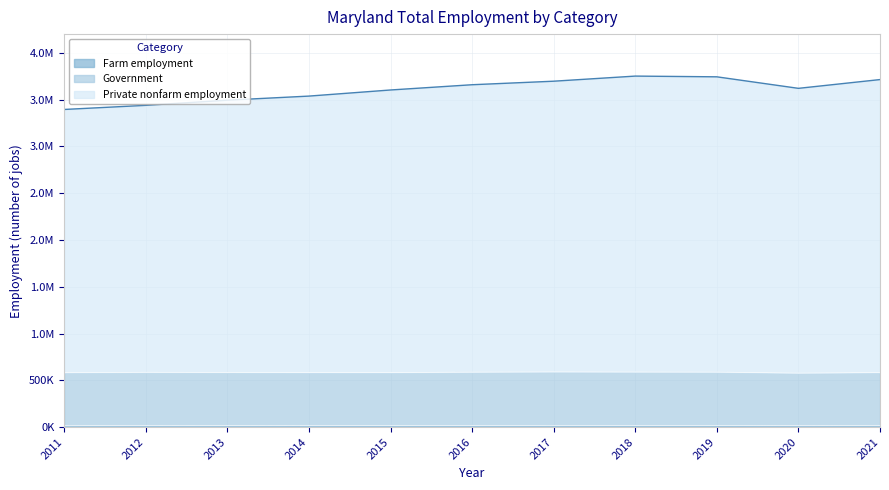

True or false: Farm employment and Private nonfarm employment intersect in this chart.

False